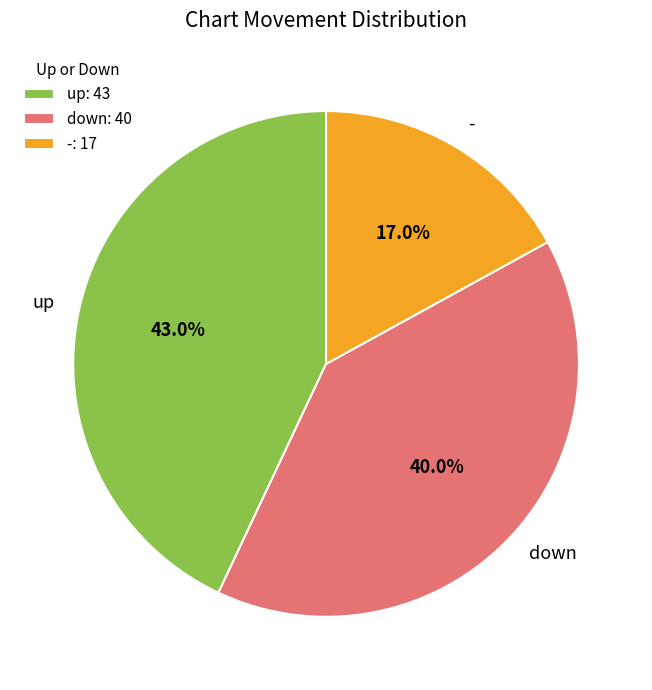

What is the ratio of the value at - to the value at up?

0.4